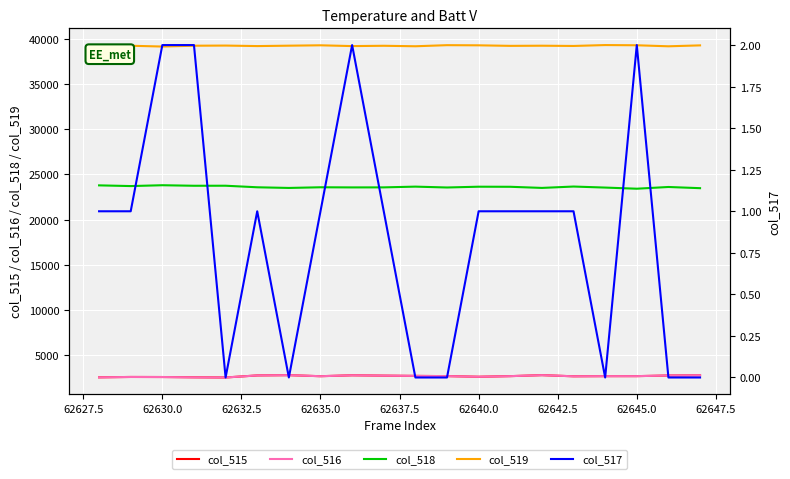

What is the highest value of the col_516 series?

2800